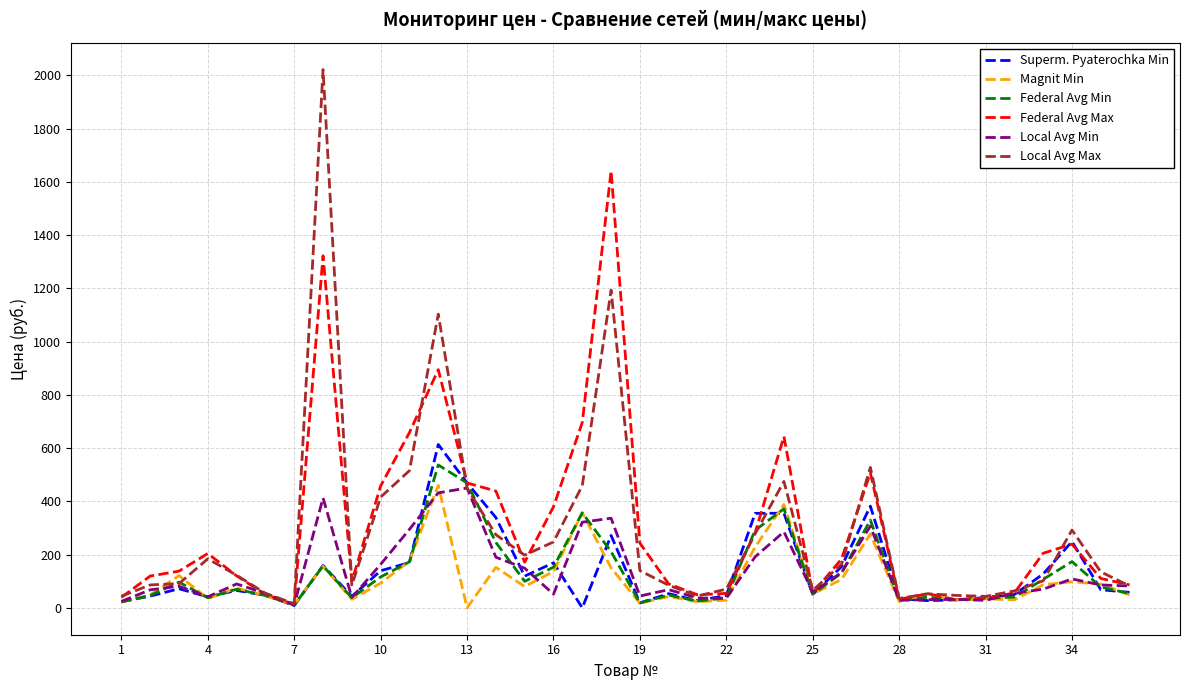

Which series has the largest range (max minus min)?

Local Avg Max